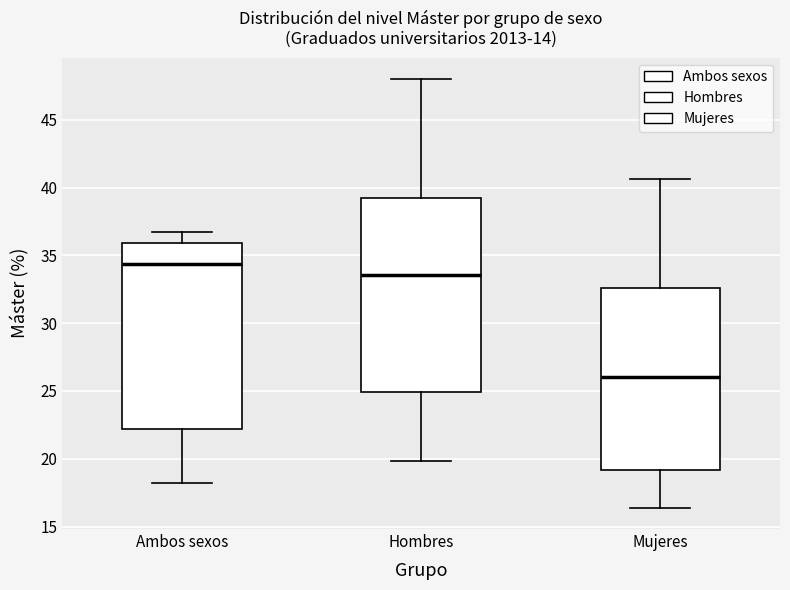

Which box's median line is the highest?

Ambos sexos